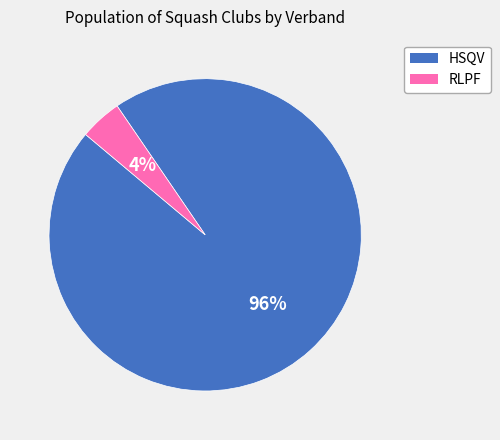

Is it true that RLPF is 4% of the pie?

True